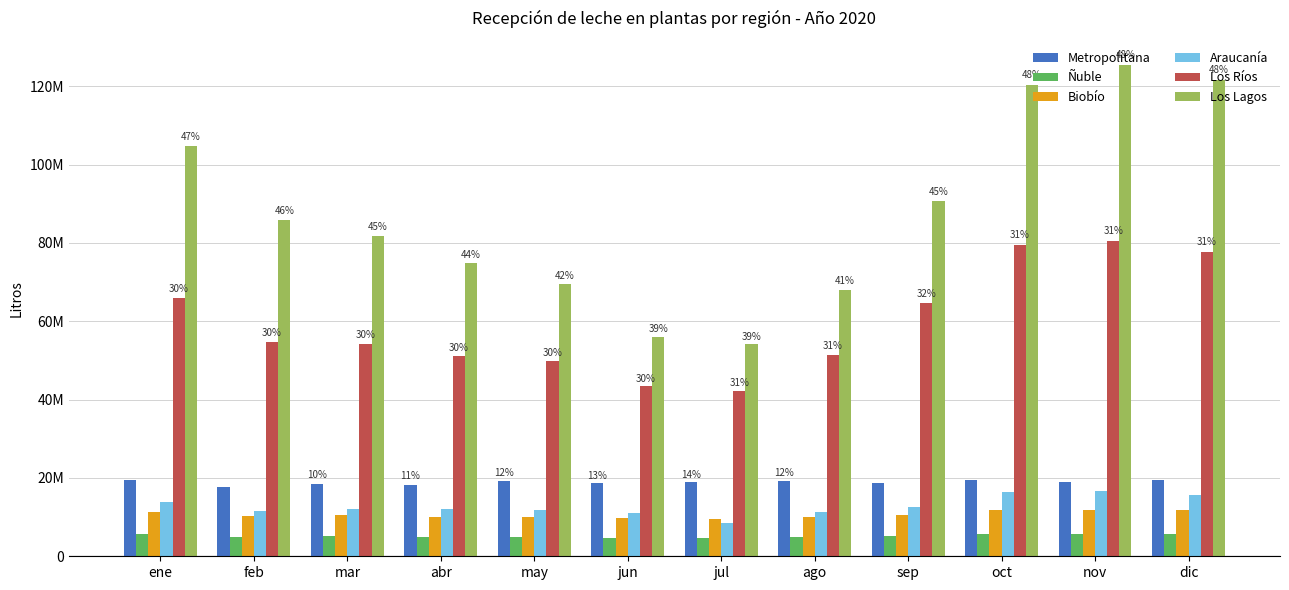

What is the label of the 9th bar from the left?

sep